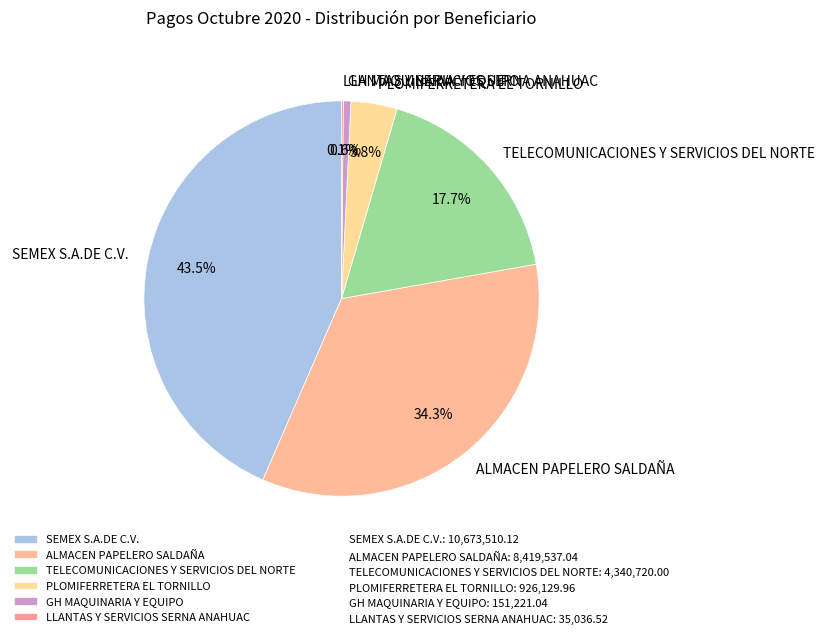

Combined, what portion of the pie is TELECOMUNICACIONES Y SERVICIOS DEL NORTE and ALMACEN PAPELERO SALDAÑA?

52.0%